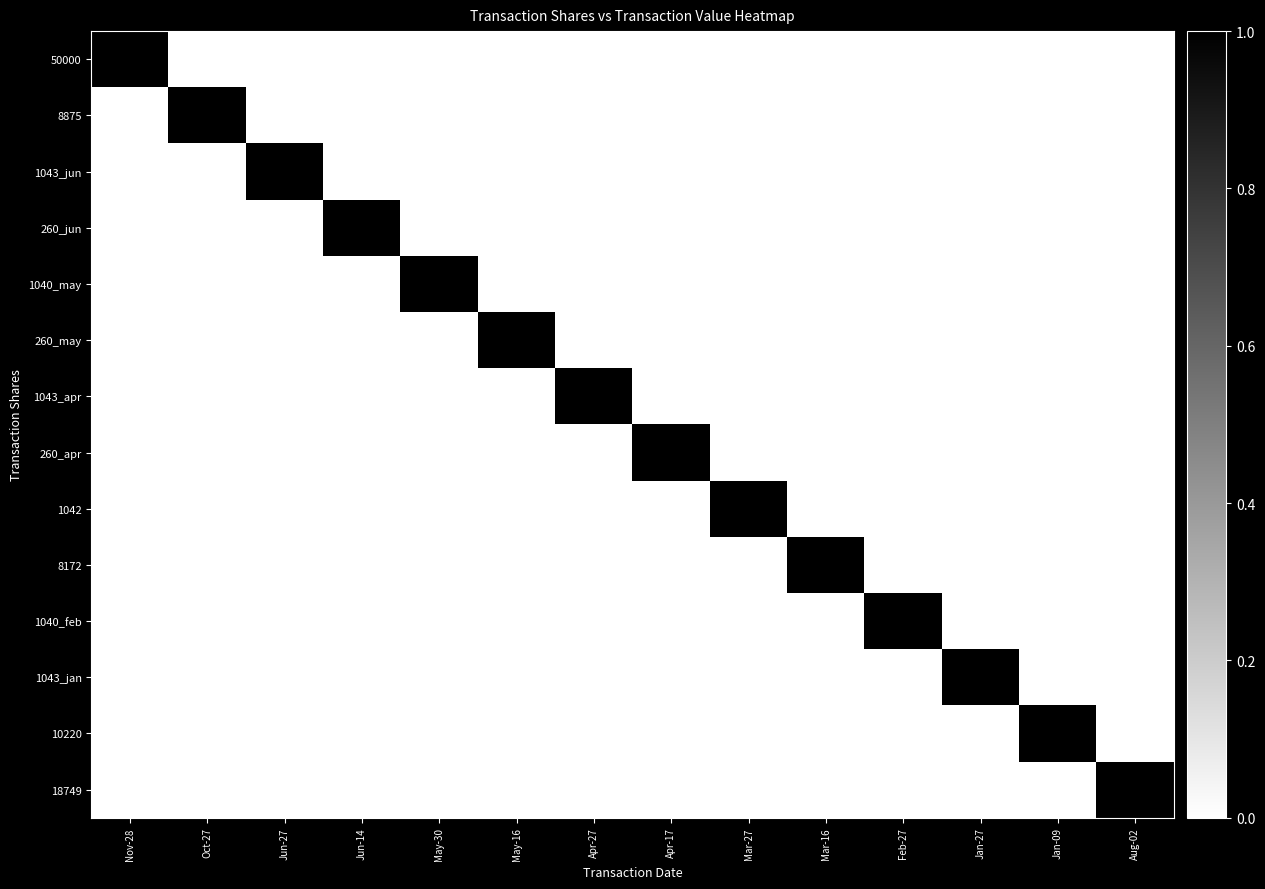

Reading left to right, what are all the values shown in this chart?

50000: Nov-28=1	Oct-27=0	Jun-27=0	Jun-14=0	May-30=0	May-16=0	Apr-27=0	Apr-17=0	Mar-27=0	Mar-16=0	Feb-27=0	Jan-27=0	Jan-09=0	Aug-02=0
8875: Nov-28=0	Oct-27=1	Jun-27=0	Jun-14=0	May-30=0	May-16=0	Apr-27=0	Apr-17=0	Mar-27=0	Mar-16=0	Feb-27=0	Jan-27=0	Jan-09=0	Aug-02=0
1043_jun: Nov-28=0	Oct-27=0	Jun-27=1	Jun-14=0	May-30=0	May-16=0	Apr-27=0	Apr-17=0	Mar-27=0	Mar-16=0	Feb-27=0	Jan-27=0	Jan-09=0	Aug-02=0
260_jun: Nov-28=0	Oct-27=0	Jun-27=0	Jun-14=1	May-30=0	May-16=0	Apr-27=0	Apr-17=0	Mar-27=0	Mar-16=0	Feb-27=0	Jan-27=0	Jan-09=0	Aug-02=0
1040_may: Nov-28=0	Oct-27=0	Jun-27=0	Jun-14=0	May-30=1	May-16=0	Apr-27=0	Apr-17=0	Mar-27=0	Mar-16=0	Feb-27=0	Jan-27=0	Jan-09=0	Aug-02=0
260_may: Nov-28=0	Oct-27=0	Jun-27=0	Jun-14=0	May-30=0	May-16=1	Apr-27=0	Apr-17=0	Mar-27=0	Mar-16=0	Feb-27=0	Jan-27=0	Jan-09=0	Aug-02=0
1043_apr: Nov-28=0	Oct-27=0	Jun-27=0	Jun-14=0	May-30=0	May-16=0	Apr-27=1	Apr-17=0	Mar-27=0	Mar-16=0	Feb-27=0	Jan-27=0	Jan-09=0	Aug-02=0
260_apr: Nov-28=0	Oct-27=0	Jun-27=0	Jun-14=0	May-30=0	May-16=0	Apr-27=0	Apr-17=1	Mar-27=0	Mar-16=0	Feb-27=0	Jan-27=0	Jan-09=0	Aug-02=0
1042: Nov-28=0	Oct-27=0	Jun-27=0	Jun-14=0	May-30=0	May-16=0	Apr-27=0	Apr-17=0	Mar-27=1	Mar-16=0	Feb-27=0	Jan-27=0	Jan-09=0	Aug-02=0
8172: Nov-28=0	Oct-27=0	Jun-27=0	Jun-14=0	May-30=0	May-16=0	Apr-27=0	Apr-17=0	Mar-27=0	Mar-16=1	Feb-27=0	Jan-27=0	Jan-09=0	Aug-02=0
1040_feb: Nov-28=0	Oct-27=0	Jun-27=0	Jun-14=0	May-30=0	May-16=0	Apr-27=0	Apr-17=0	Mar-27=0	Mar-16=0	Feb-27=1	Jan-27=0	Jan-09=0	Aug-02=0
1043_jan: Nov-28=0	Oct-27=0	Jun-27=0	Jun-14=0	May-30=0	May-16=0	Apr-27=0	Apr-17=0	Mar-27=0	Mar-16=0	Feb-27=0	Jan-27=1	Jan-09=0	Aug-02=0
10220: Nov-28=0	Oct-27=0	Jun-27=0	Jun-14=0	May-30=0	May-16=0	Apr-27=0	Apr-17=0	Mar-27=0	Mar-16=0	Feb-27=0	Jan-27=0	Jan-09=1	Aug-02=0
18749: Nov-28=0	Oct-27=0	Jun-27=0	Jun-14=0	May-30=0	May-16=0	Apr-27=0	Apr-17=0	Mar-27=0	Mar-16=0	Feb-27=0	Jan-27=0	Jan-09=0	Aug-02=1